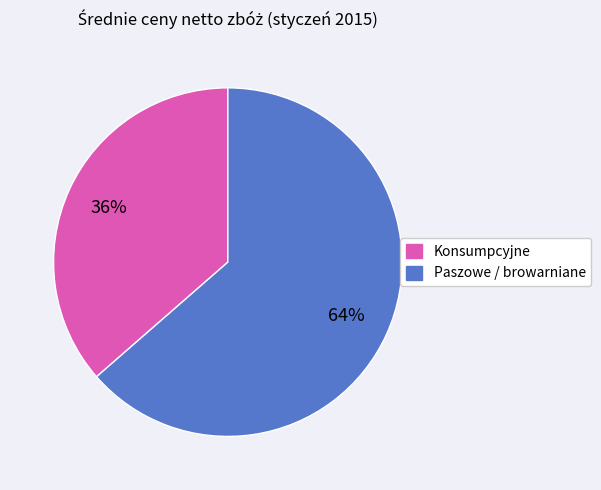

To the nearest percent, what is the average slice percentage?

50%